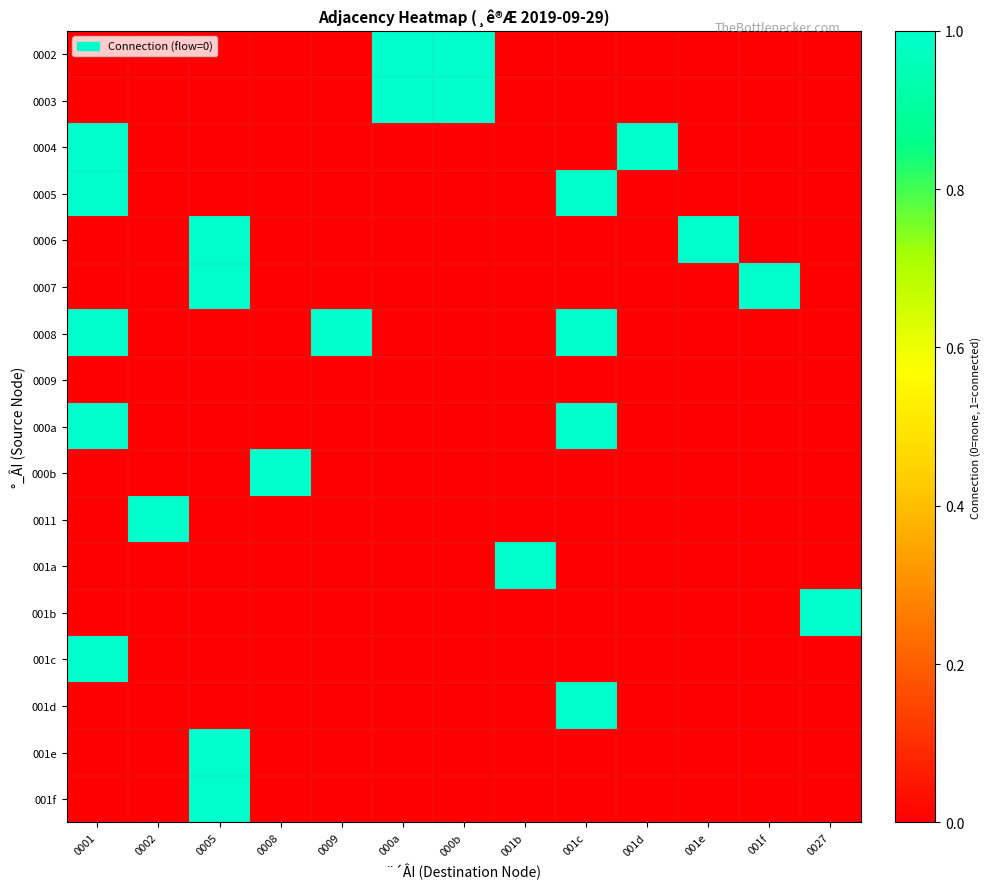

Rank the series at 001b from lowest to highest value.

0002, 0003, 0004, 0005, 0006, 0007, 0008, 0009, 000a, 000b, 0011, 001b, 001c, 001d, 001e, 001f, 001a